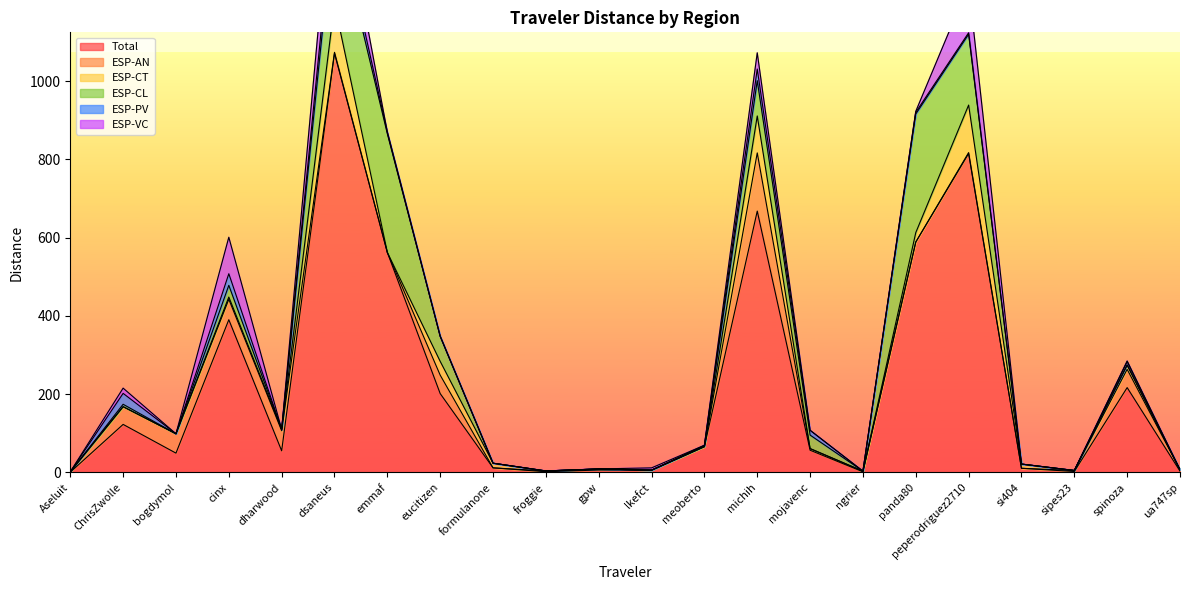

How many times do ESP-VC and ESP-CT cross each other?

3